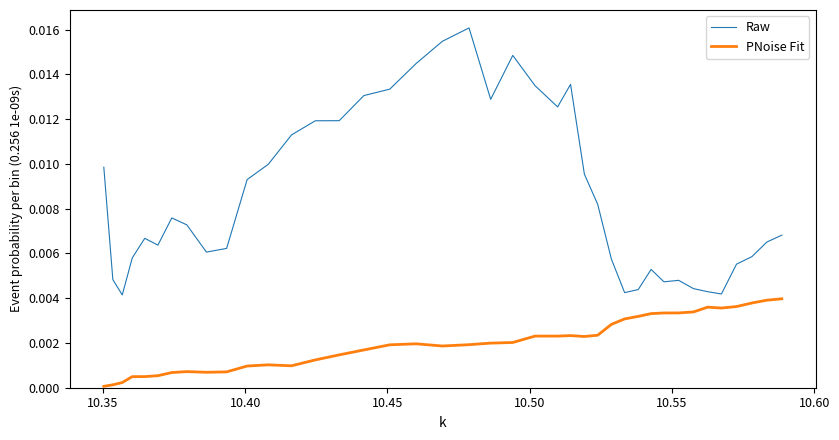

True or false: Raw and PNoise Fit cross at least once.

False